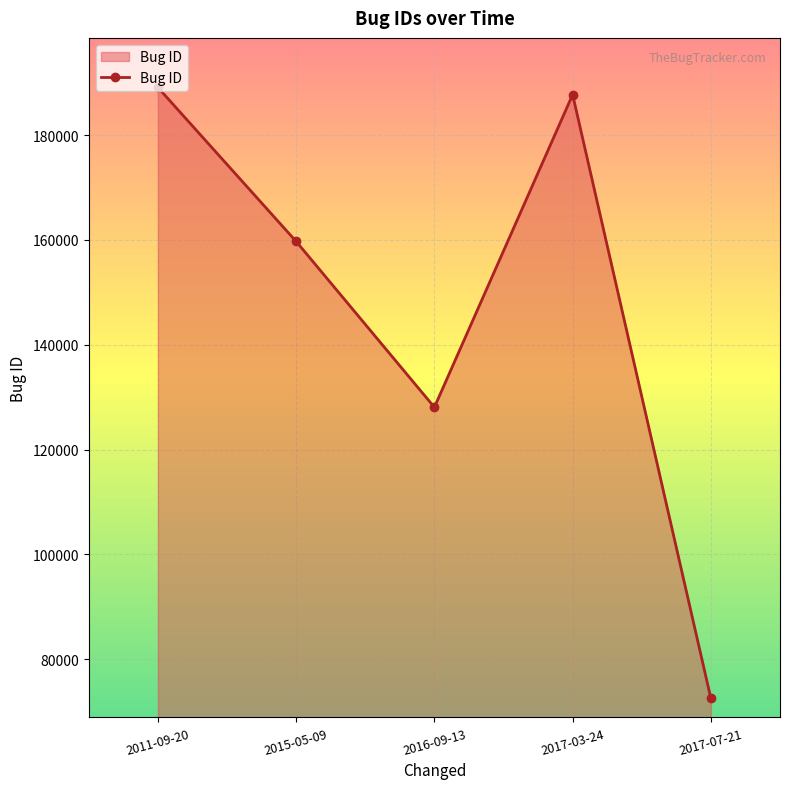

True or false: the data has more than 0 interior local peaks.

True